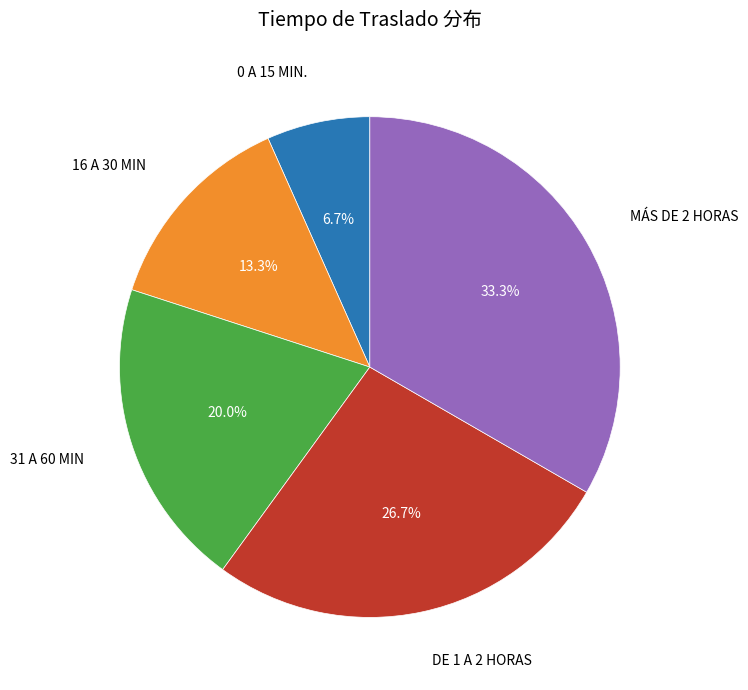

Is it true that MÁS DE 2 HORAS is 46% of the pie?

False